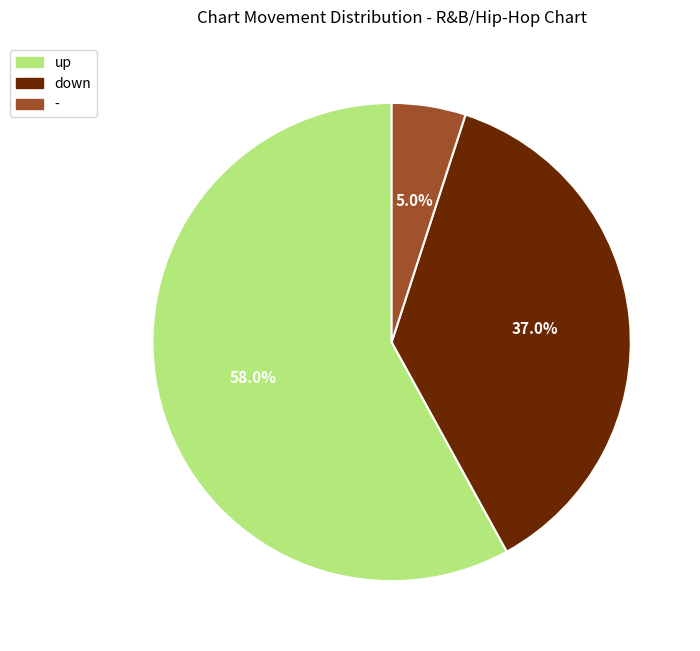

How many slices are in this pie chart?

3